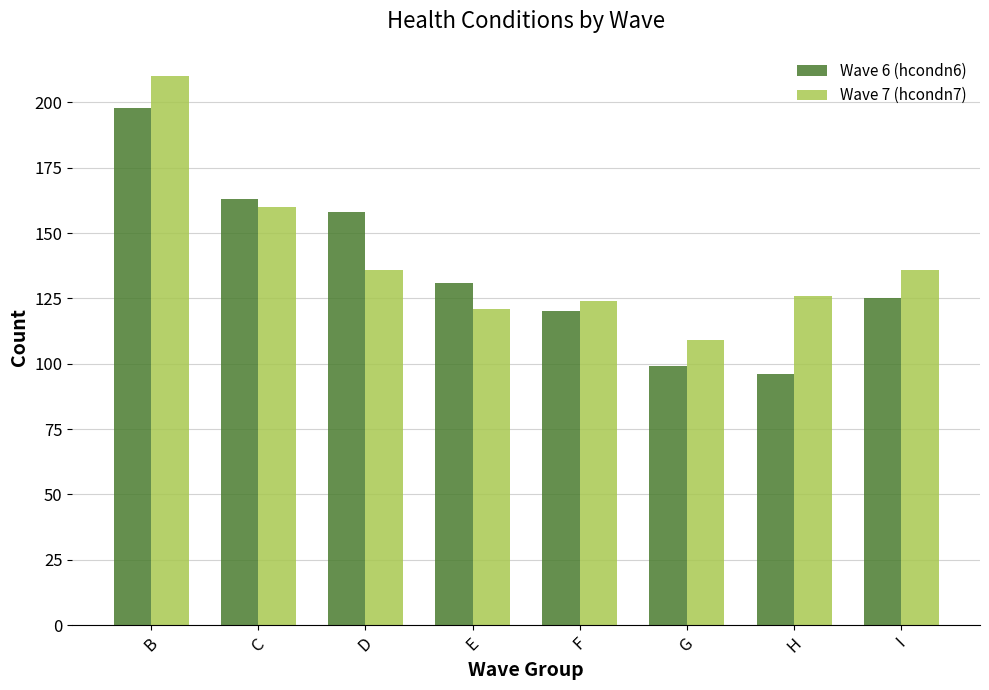

Reading right to left, list all the values displayed in this chart.

Wave 6 (hcondn6): 125	96	99	120	131	158	163	198
Wave 7 (hcondn7): 136	126	109	124	121	136	160	210